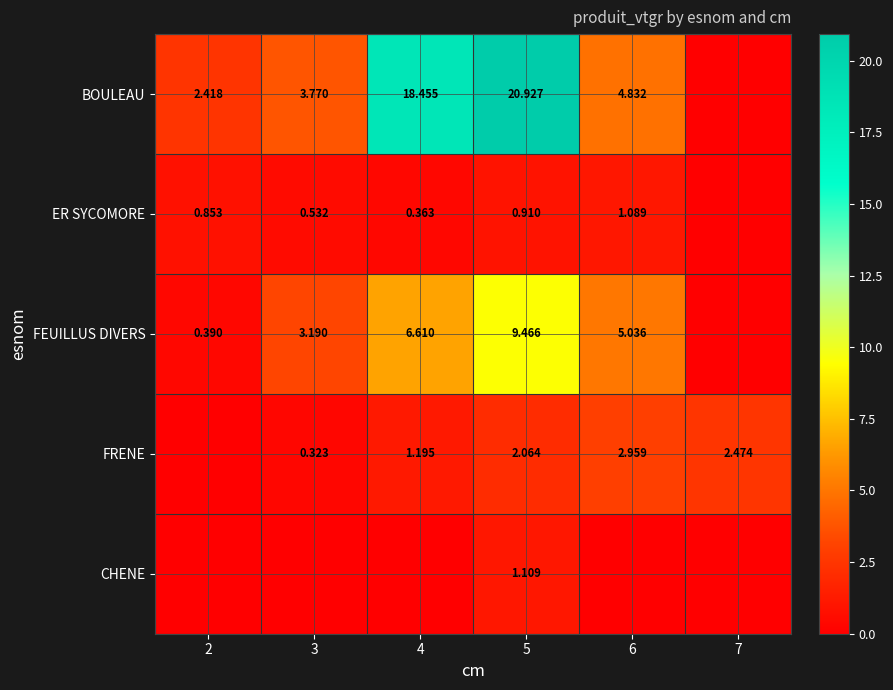

What is the sum of all BOULEAU values?

50.4